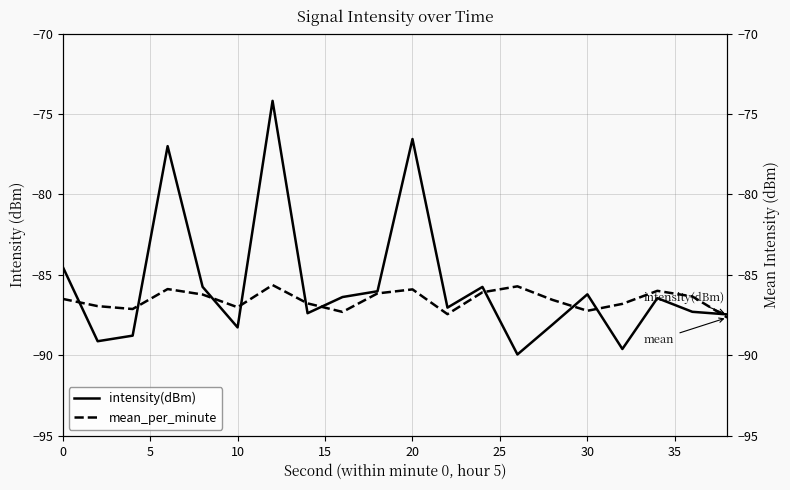

Is it true that intensity(dBm) equals -84.5 at 0?

True